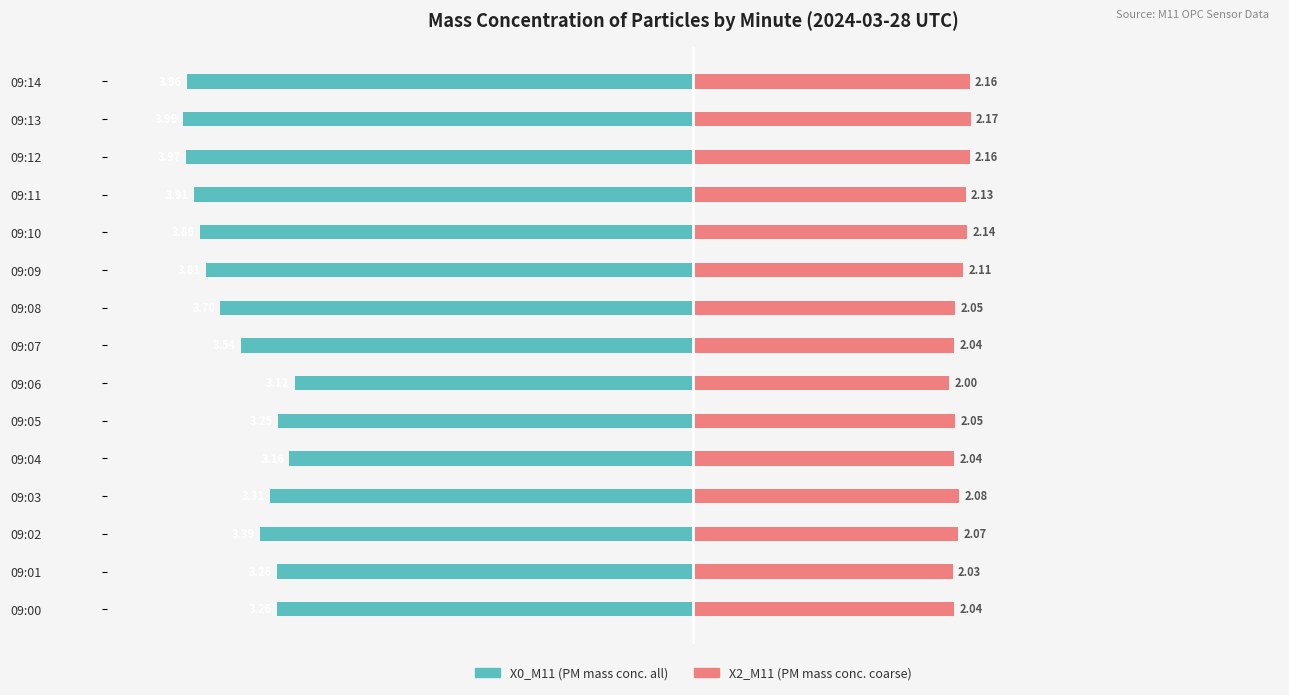

How many series are shown in this chart?

2